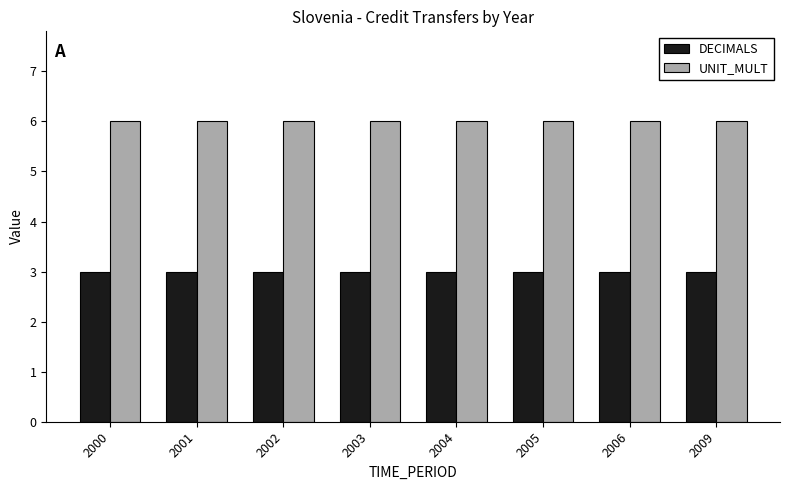

What value does the DECIMALS series have at 2005?

3